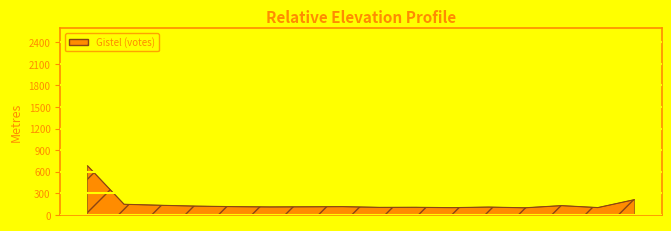

What is the minimum value shown in the chart?

100